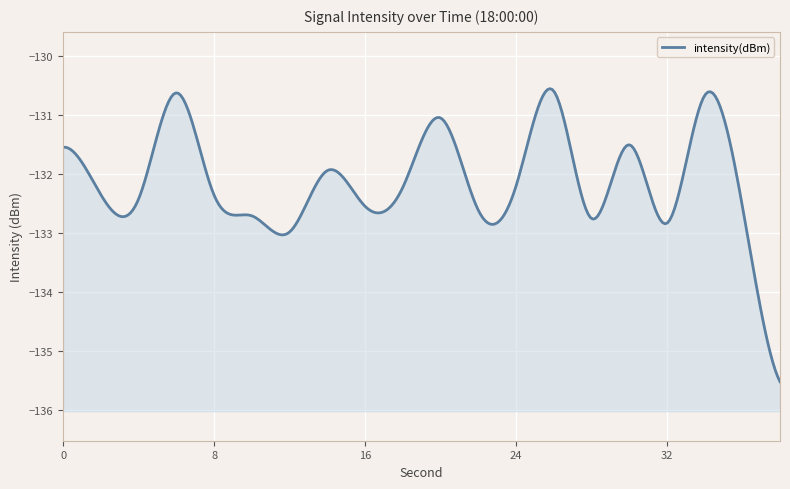

What is the value of the 4th point from the left?

-130.6